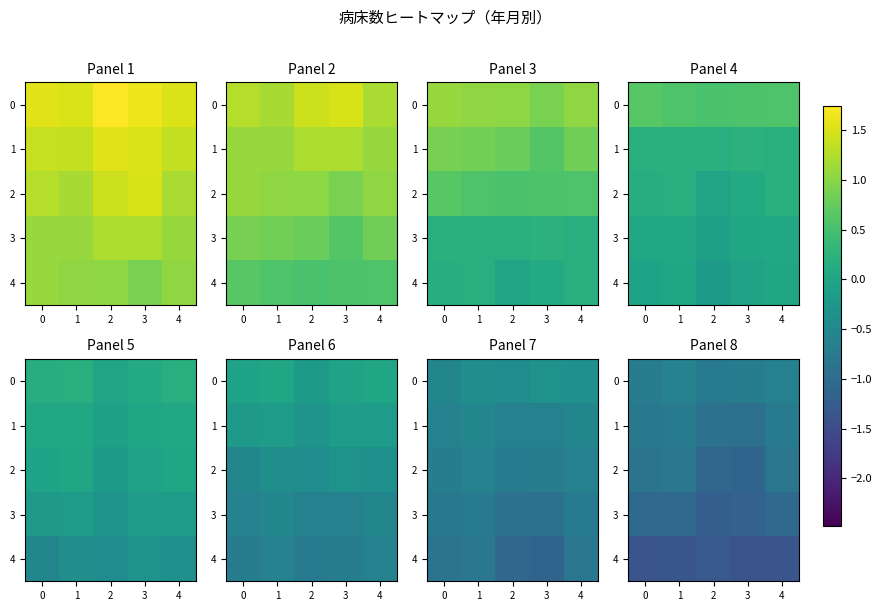

At how many categories does at least one series exceed -1?

5